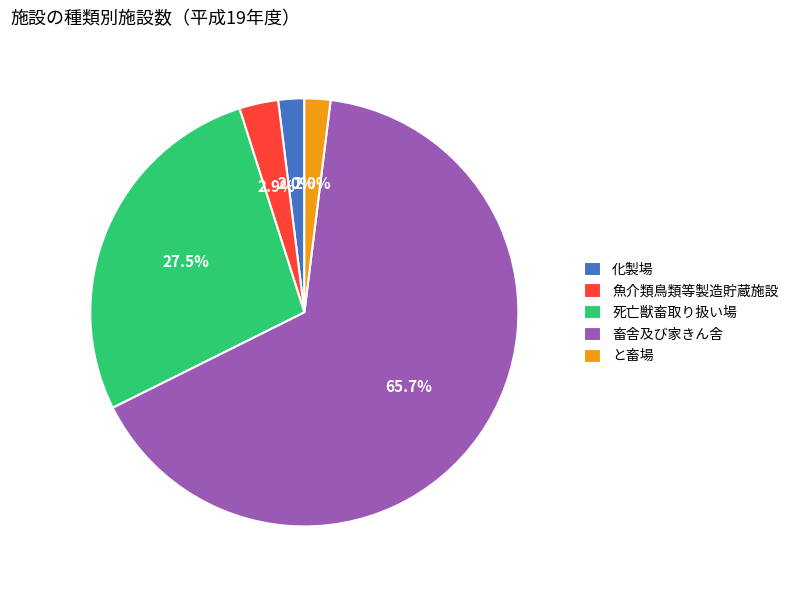

What percentage is the と畜場 slice, to the nearest percent?

2%